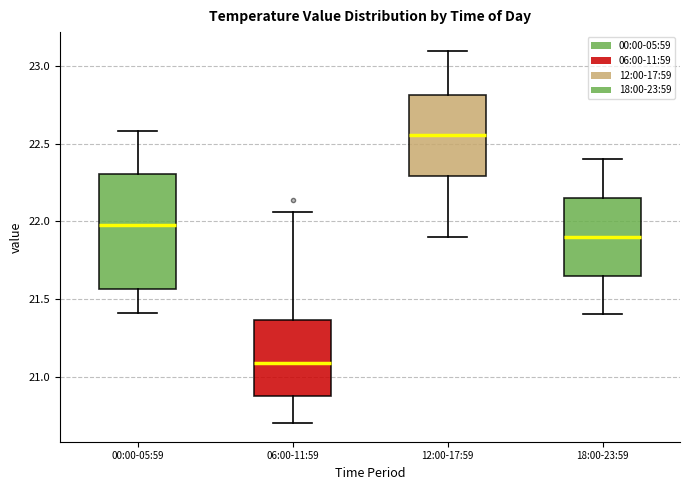

Reading left to right, read every box against the y-axis: the position of its median line, the range the box covers, and the ends of its whiskers. The values are not printed on the chart, so give them approximately, as read against the axis.

00:00-05:59: median 22.00, box 21.55 to 22.30, whiskers 21.40 to 22.60
06:00-11:59: median 21.10, box 20.85 to 21.35, whiskers 20.70 to 22.05
12:00-17:59: median 22.55, box 22.30 to 22.80, whiskers 21.90 to 23.10
18:00-23:59: median 21.90, box 21.65 to 22.15, whiskers 21.40 to 22.40